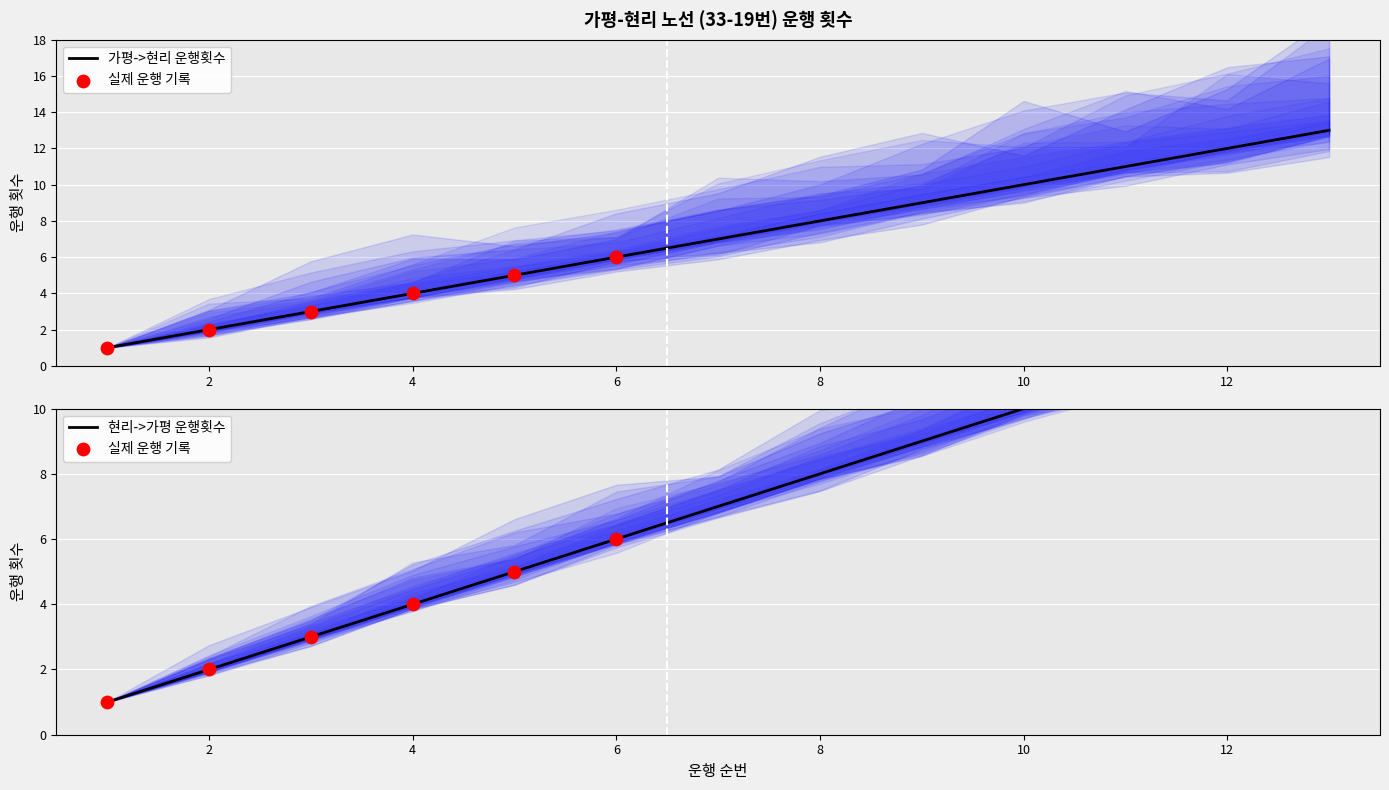

Which series contains the lowest Y value?

가평->현리 방향 운행횟수